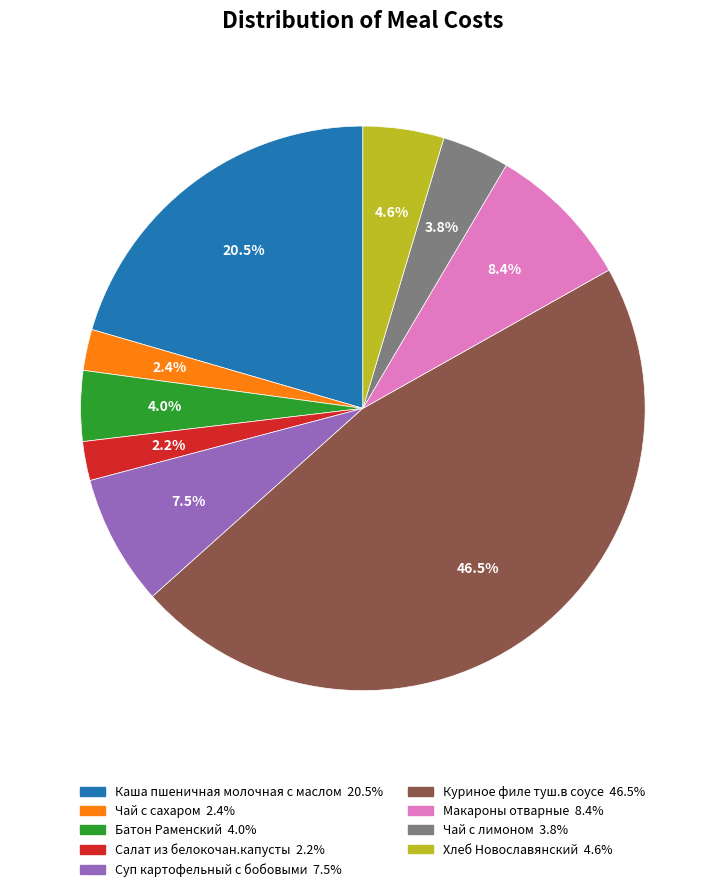

Is Макароны отварные the majority of the pie?

No